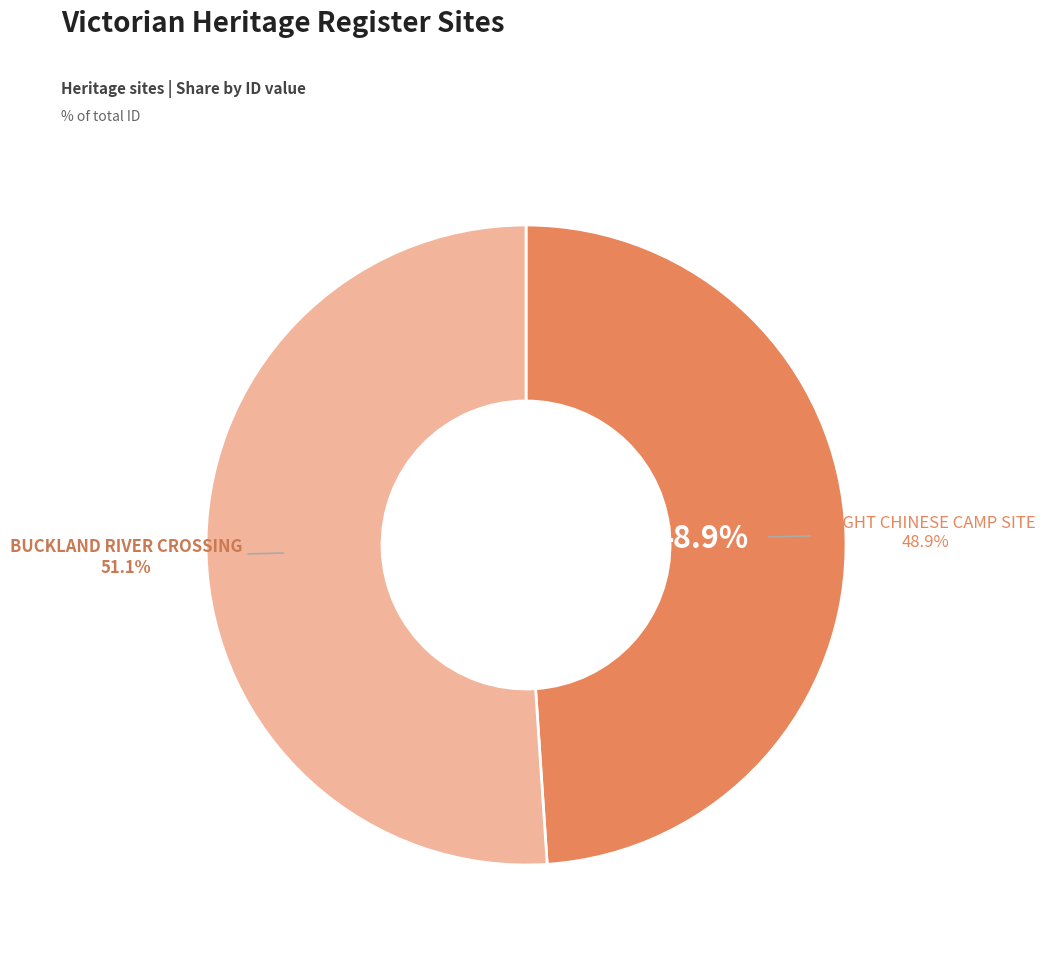

Does BRIGHT CHINESE CAMP SITE represent more than half of the total?

No